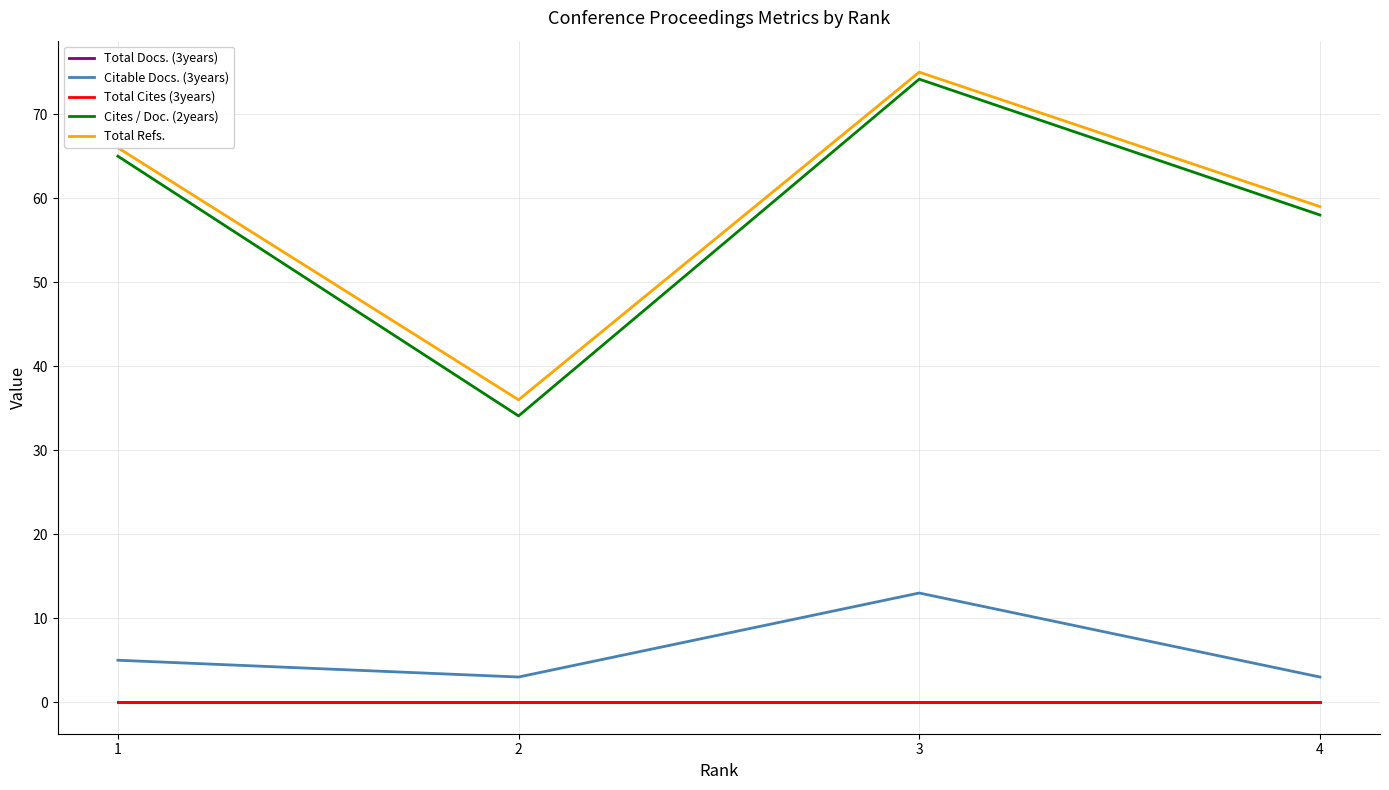

At 1, list the series in order from smallest to largest.

Total Docs. (3years), Total Cites (3years), Citable Docs. (3years), Cites / Doc. (2years), Total Refs.